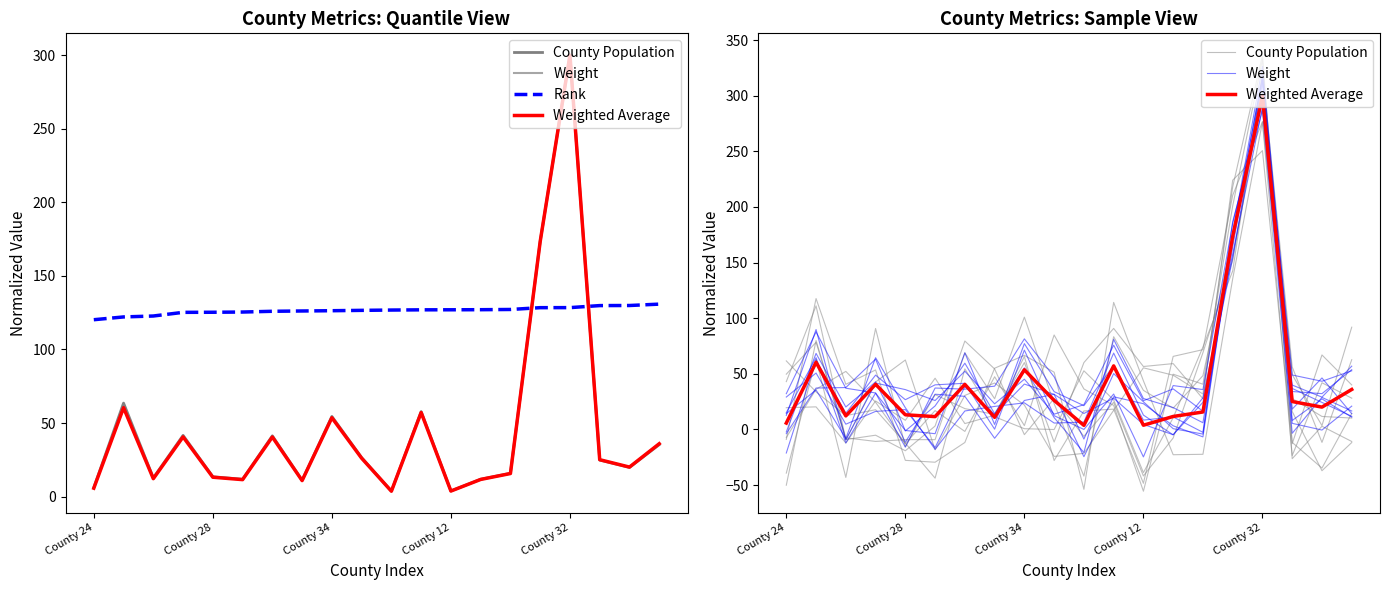

True or false: Weighted Average has more than 1 interior local peaks.

True